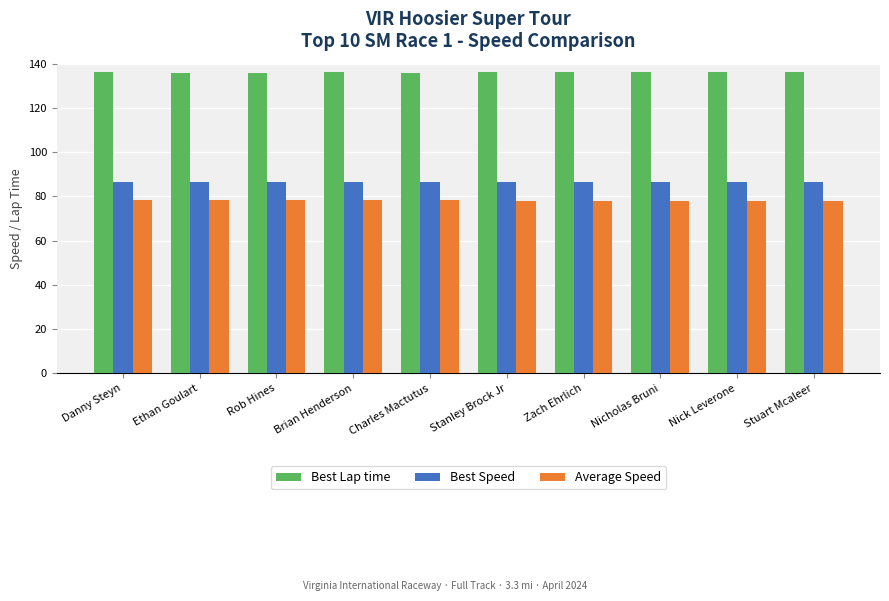

Does the chart contain any negative values?

No